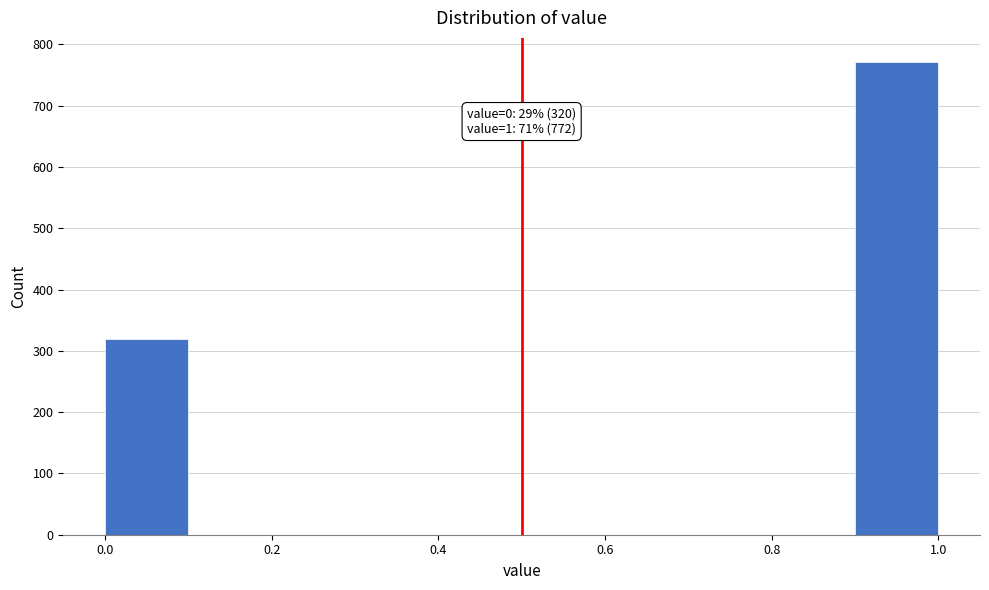

Which range on the x-axis has the tallest bar?

0.9 to 1.0